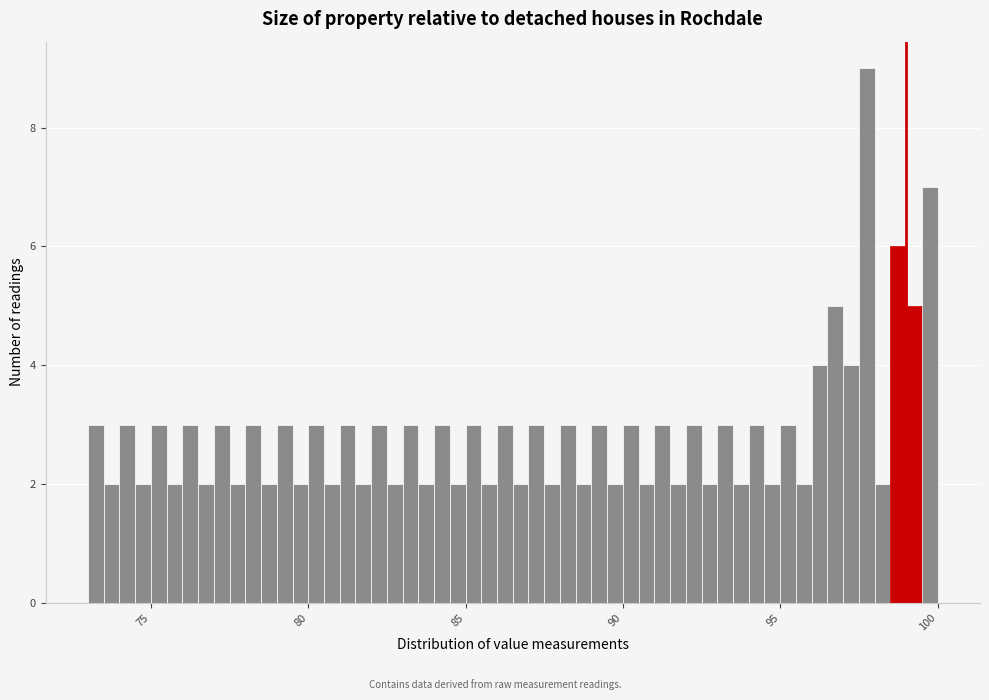

Around what value on the x-axis is the tallest bar? Give the approximate position of its centre, as read against the axis.

98.0